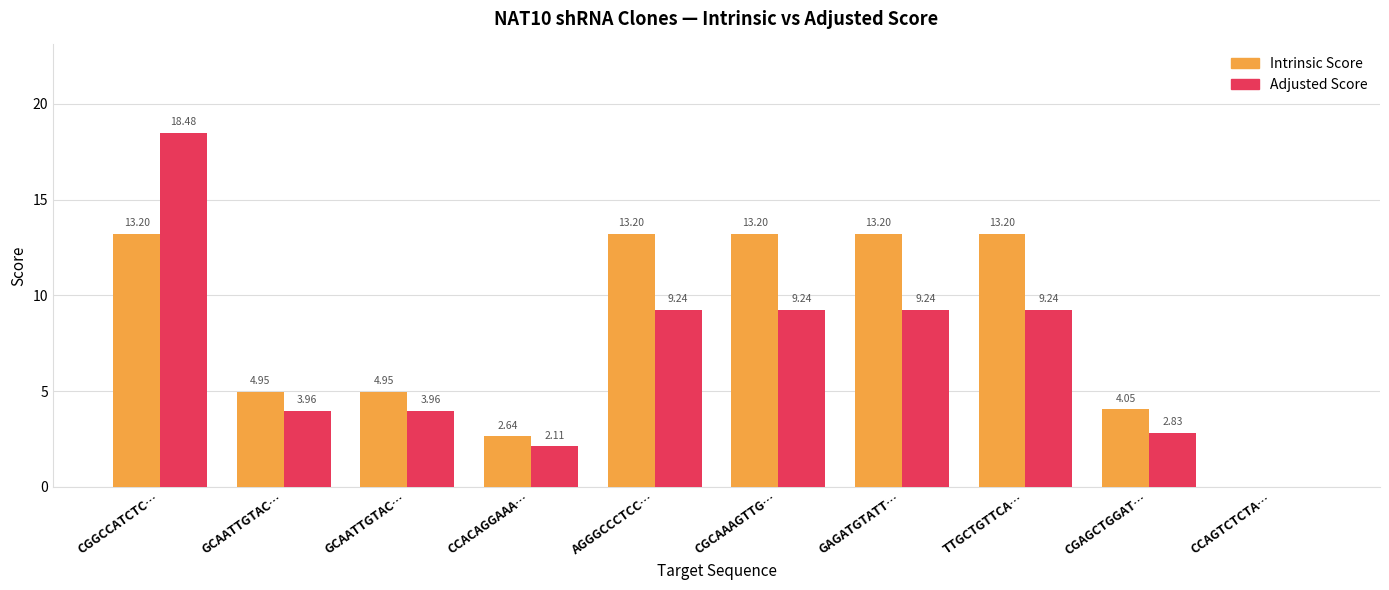

What is the difference between the maximum and minimum values in the Adjusted Score series?

18.5